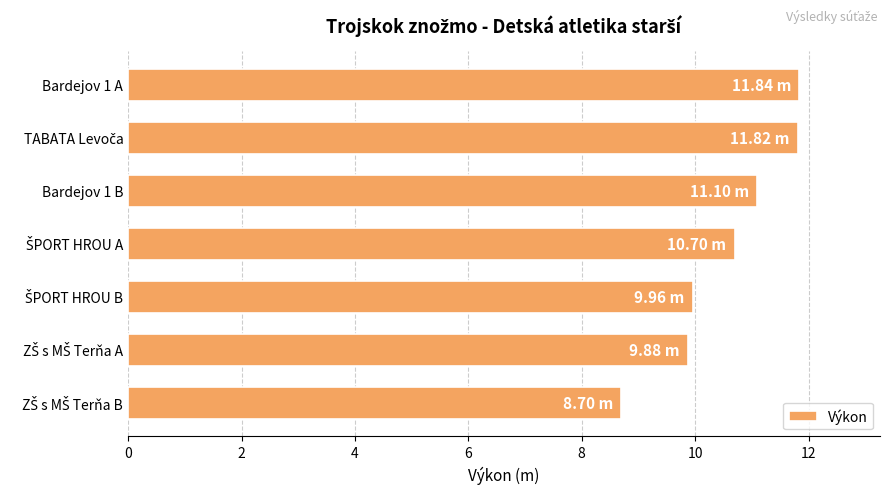

What is the difference between the second highest and minimum values?

3.1